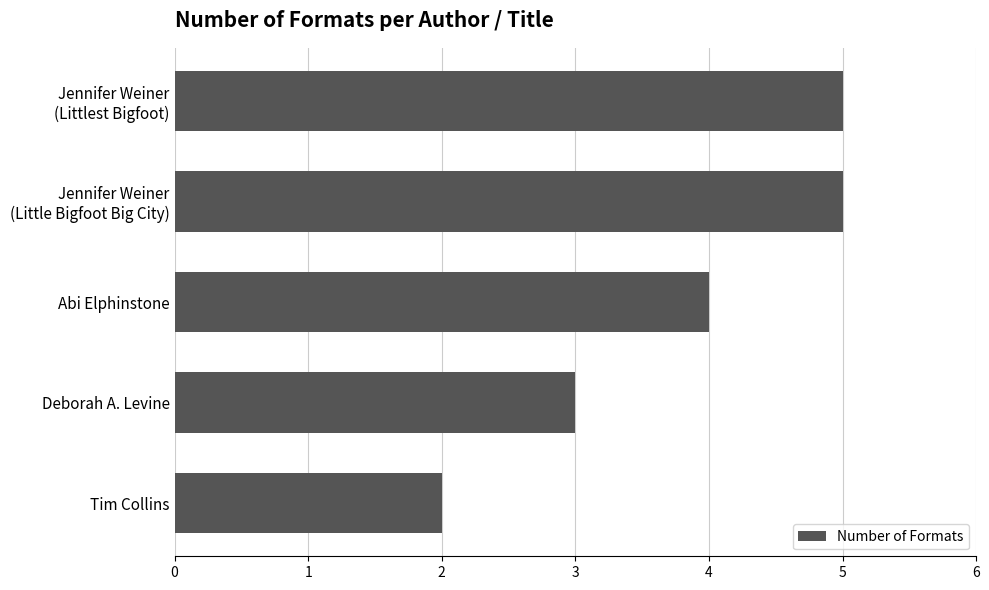

What is the difference between the maximum and minimum values?

3